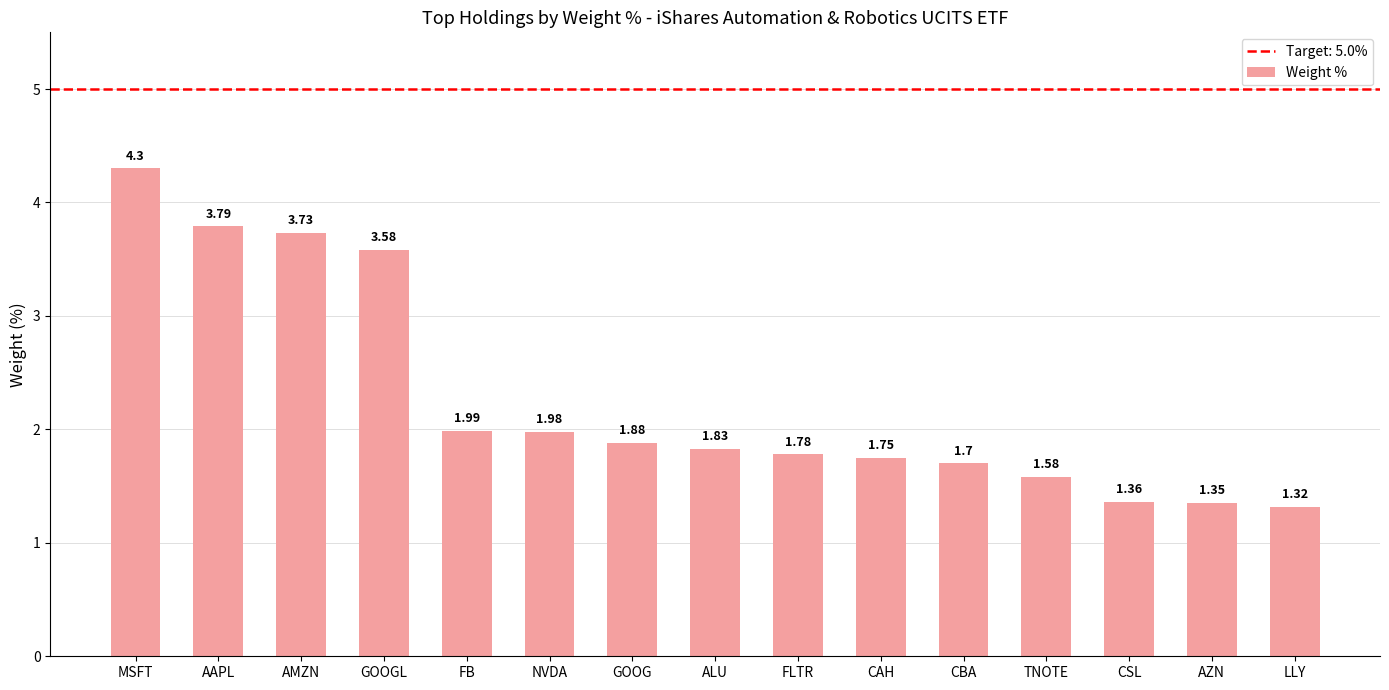

How many distinct data groups are displayed?

1